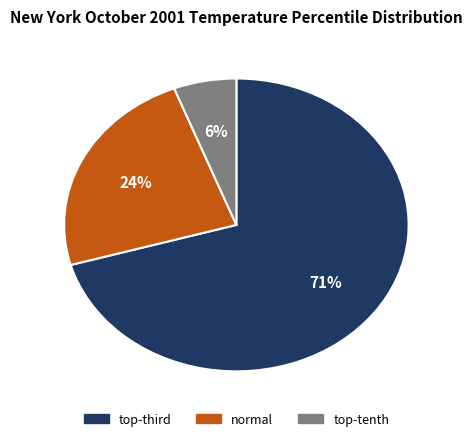

To the nearest percent, what is the average slice percentage?

33%